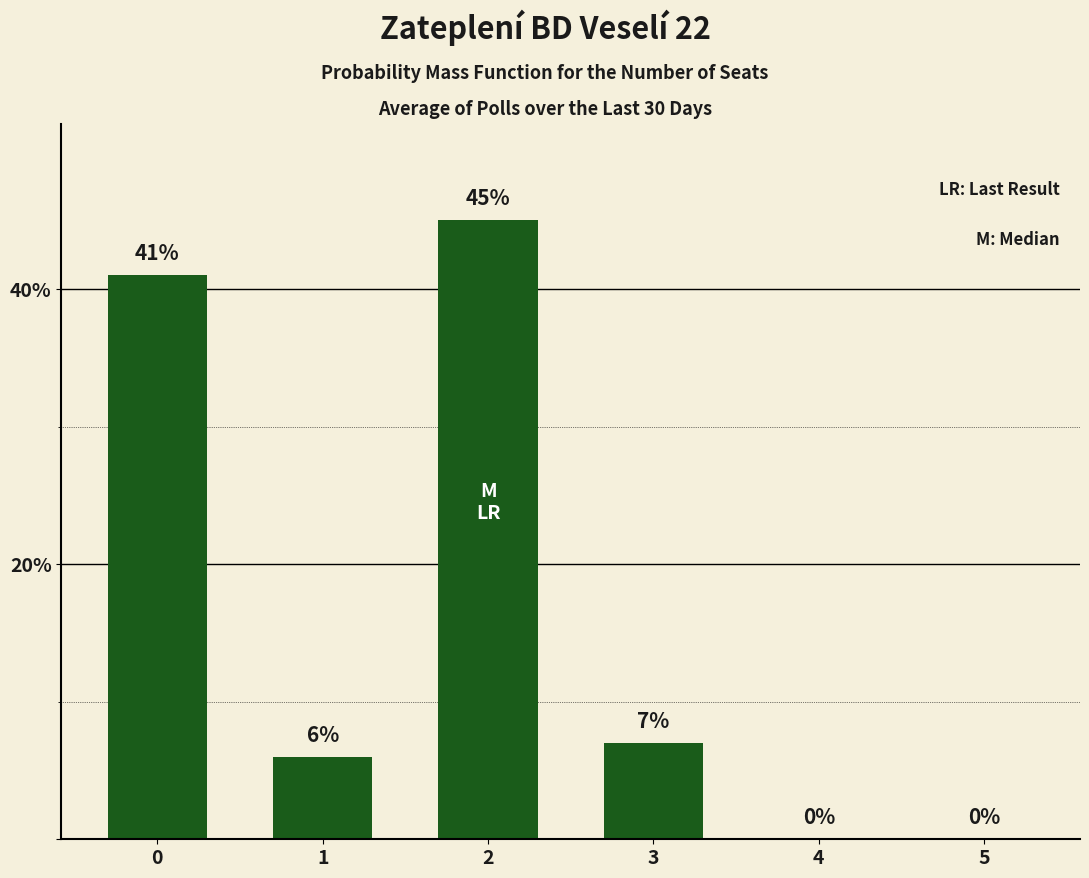

Is it true that the value at 5 is 22?

False